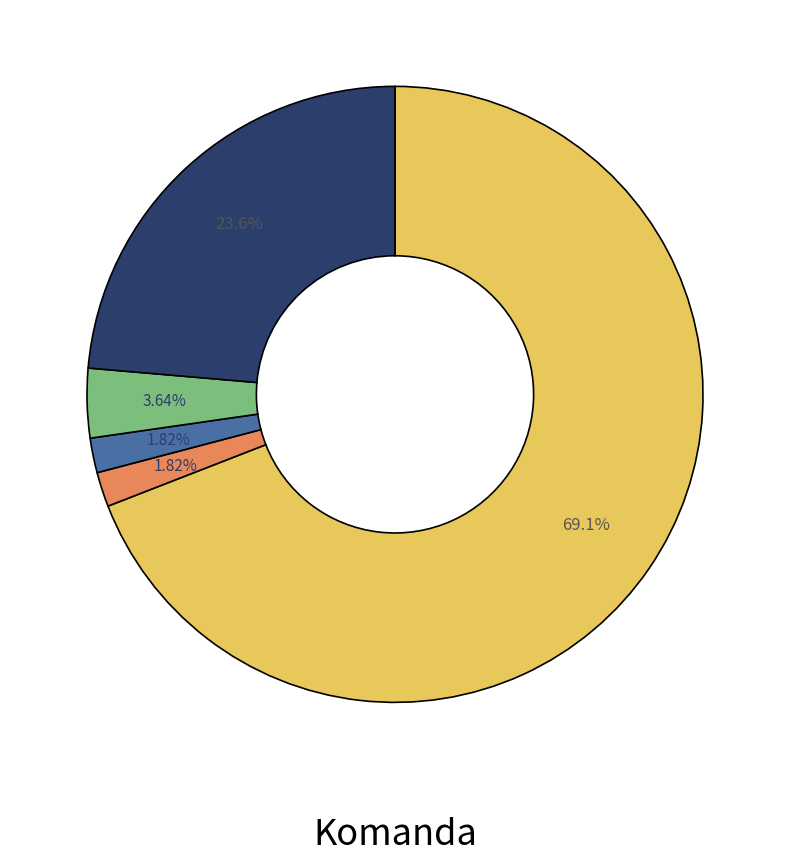

Is there a majority slice in this chart?

Yes